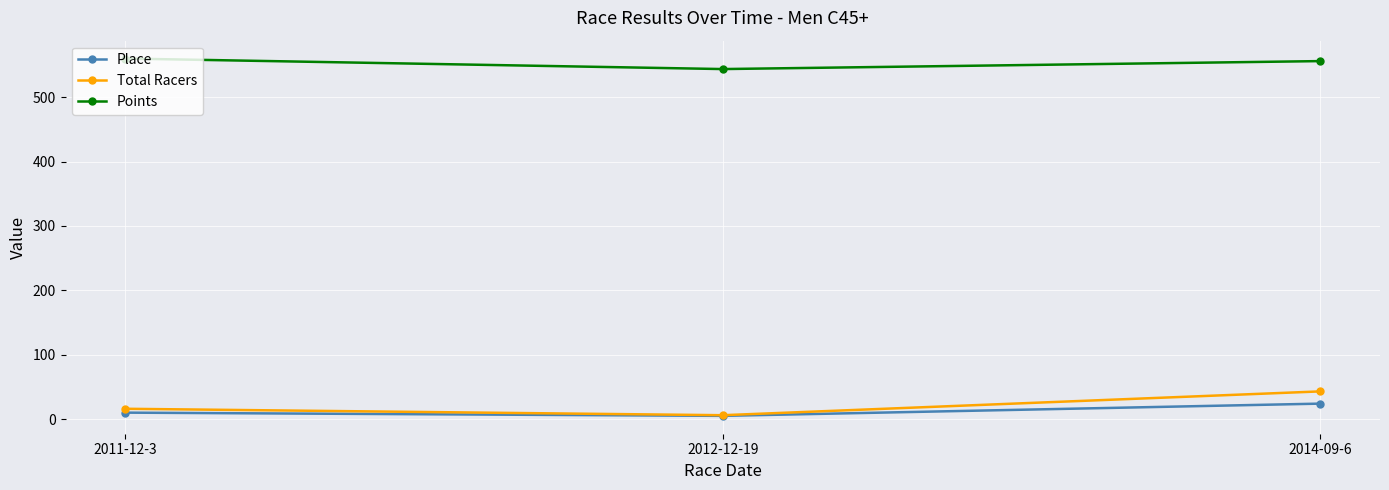

Reading right to left, list all the values displayed in this chart.

Place: 2014-09-6=24.0	2012-12-19=5.0	2011-12-3=10.0
Total Racers: 2014-09-6=43.0	2012-12-19=6.0	2011-12-3=16.0
Points: 2014-09-6=556.1	2012-12-19=543.7	2011-12-3=560.0